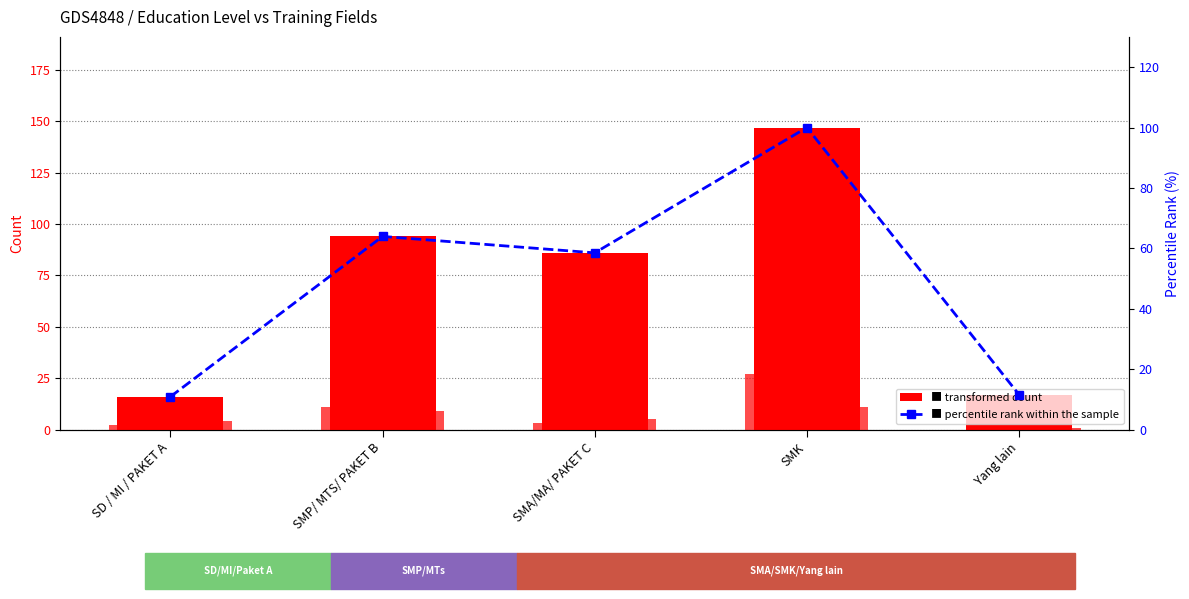

Reading left to right, transcribe all the data shown in this chart.

Teknik Las: SD / MI / PAKET A=2	SMP/ MTS/ PAKET B=11	SMA/MA/ PAKET C=3	SMK=27	Yang lain=0
Garmen Apparel / Menjahit: SD / MI / PAKET A=6	SMP/ MTS/ PAKET B=41	SMA/MA/ PAKET C=25	SMK=31	Yang lain=5
TIK Operator komputer: SD / MI / PAKET A=1	SMP/ MTS/ PAKET B=6	SMA/MA/ PAKET C=27	SMK=19	Yang lain=1
TIK Desain Grafis: SD / MI / PAKET A=0	SMP/ MTS/ PAKET B=5	SMA/MA/ PAKET C=6	SMK=26	Yang lain=5
Teknik Pendingin AC: SD / MI / PAKET A=4	SMP/ MTS/ PAKET B=9	SMA/MA/ PAKET C=5	SMK=11	Yang lain=1
JUMLAH: SD / MI / PAKET A=16	SMP/ MTS/ PAKET B=94	SMA/MA/ PAKET C=86	SMK=147	Yang lain=17